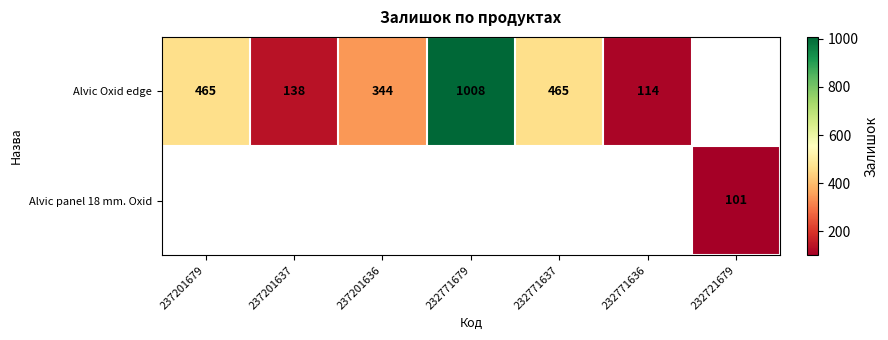

The value of Alvic Oxid edge at 232771679 is 1799.9. True or false?

False